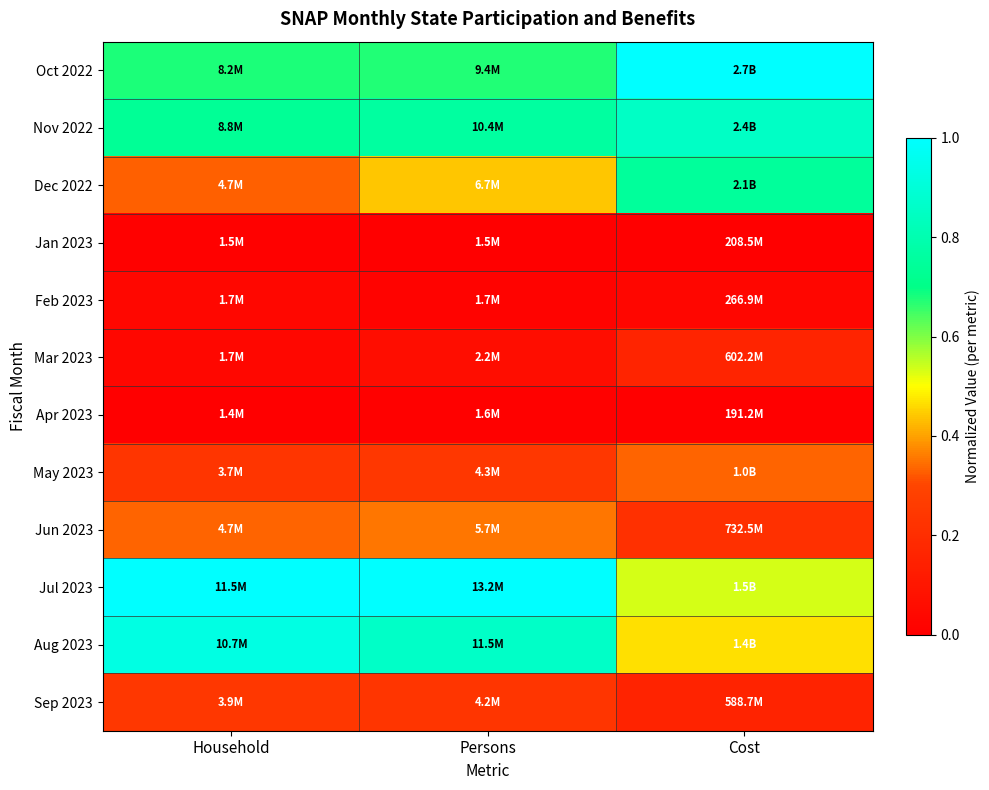

Reading left to right, what are all the values shown in this chart?

Oct 2022: Household=0.7	Persons=0.7	Cost=1.0
Nov 2022: Household=0.7	Persons=0.8	Cost=0.9
Dec 2022: Household=0.3	Persons=0.4	Cost=0.7
Jan 2023: Household=0.0	Persons=0.0	Cost=0.0
Feb 2023: Household=0.0	Persons=0.0	Cost=0.0
Mar 2023: Household=0.0	Persons=0.1	Cost=0.2
Apr 2023: Household=0.0	Persons=0.0	Cost=0.0
May 2023: Household=0.2	Persons=0.2	Cost=0.3
Jun 2023: Household=0.3	Persons=0.4	Cost=0.2
Jul 2023: Household=1.0	Persons=1.0	Cost=0.5
Aug 2023: Household=0.9	Persons=0.9	Cost=0.5
Sep 2023: Household=0.2	Persons=0.2	Cost=0.2